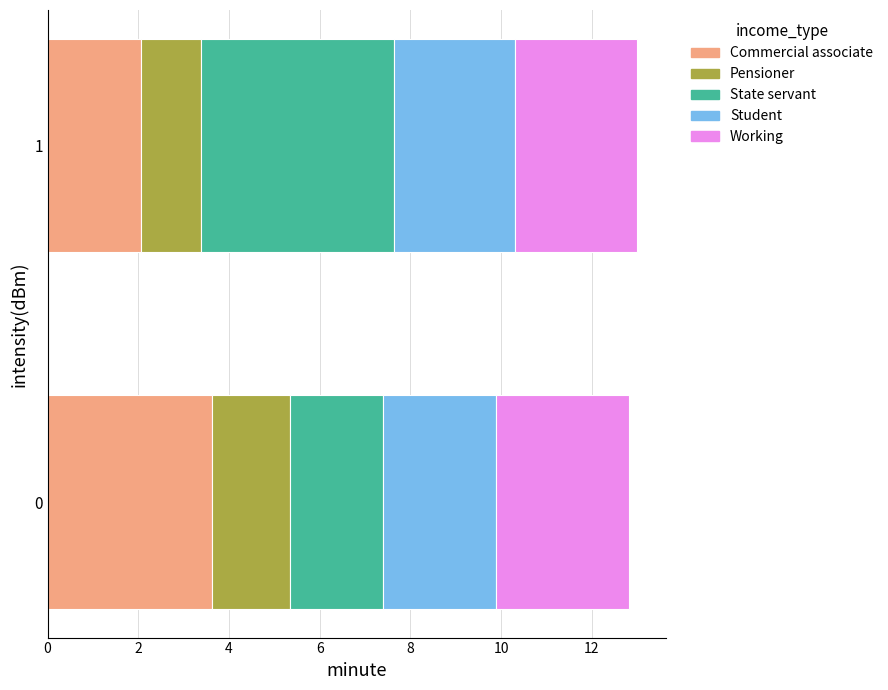

What is the average value of the Commercial associate series?

2.8